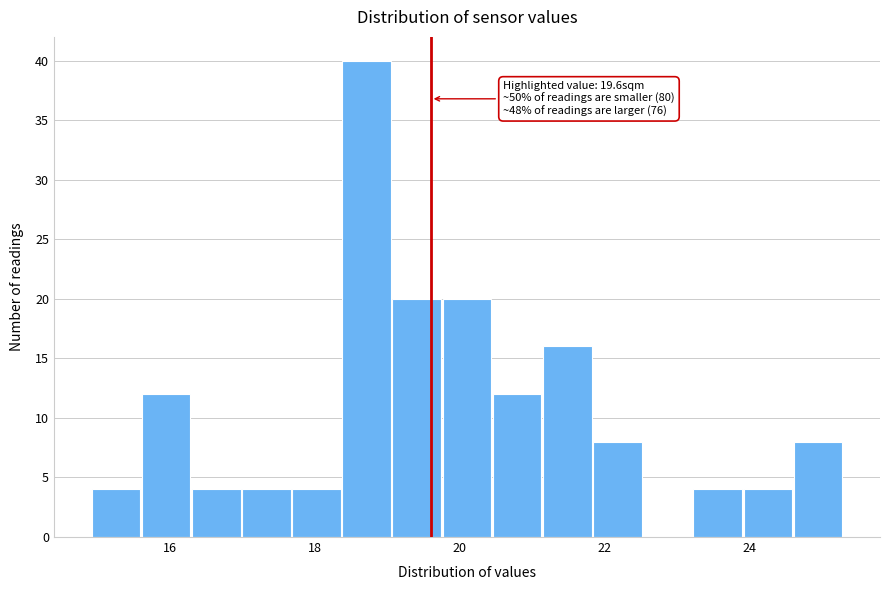

Around what value on the x-axis is the tallest bar? Give the approximate position of its centre, as read against the axis.

18.8